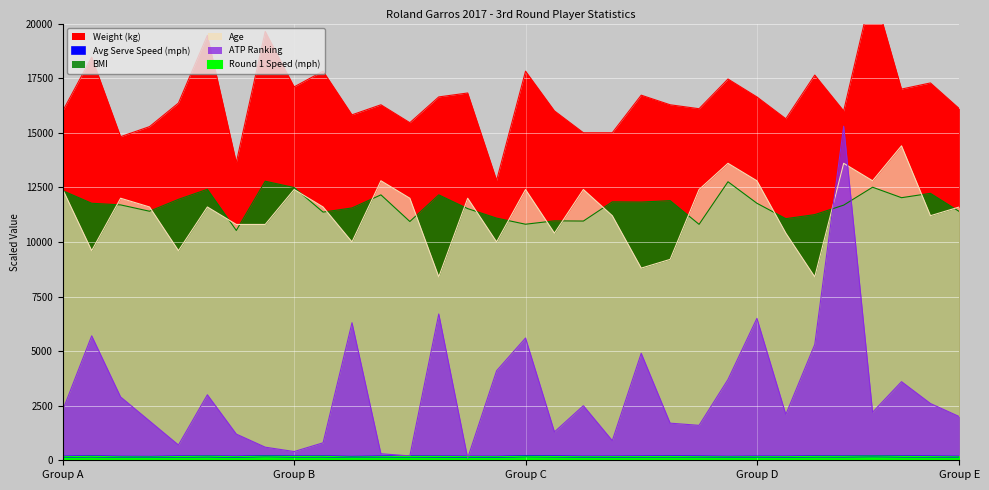

True or false: BMI has a value of 17293.8 at Group E.

False